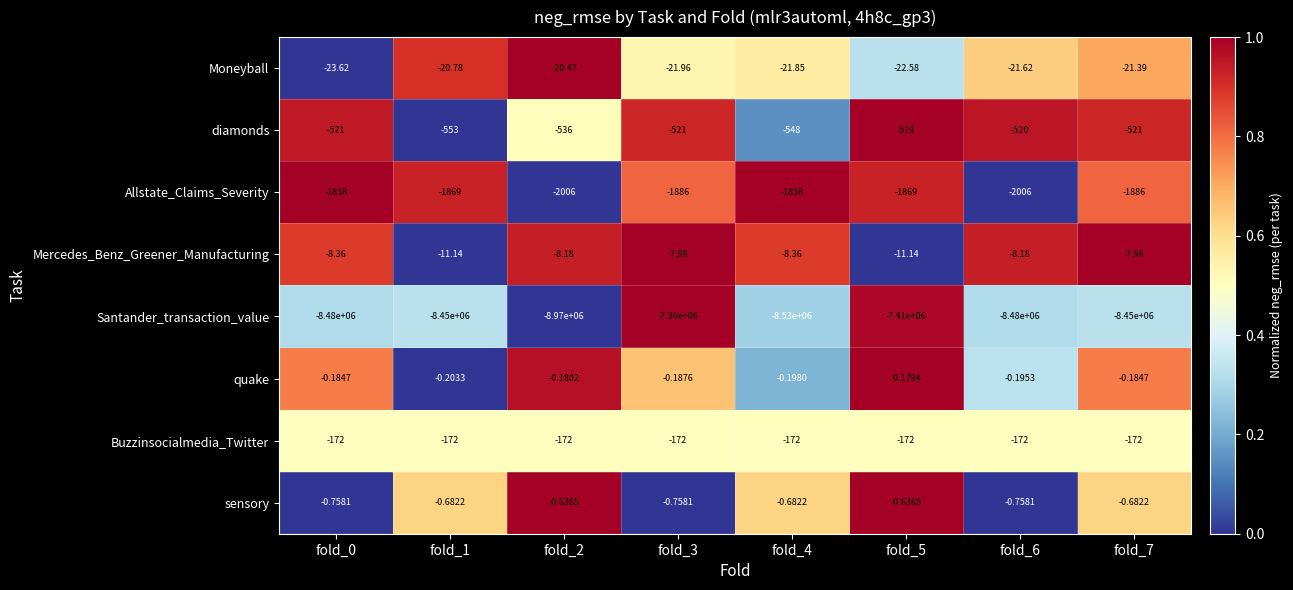

Which series changed the most between fold_4 and fold_7?

Santander_transaction_value